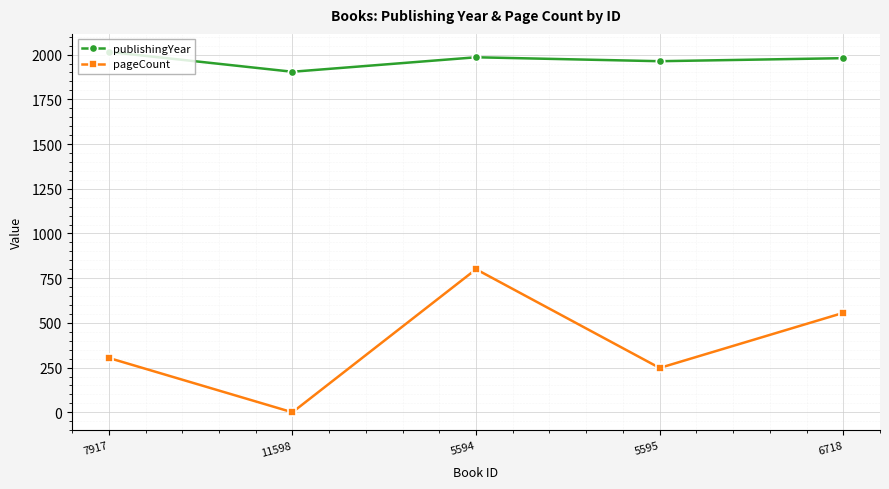

At which category does publishingYear reach its first local valley?

11598